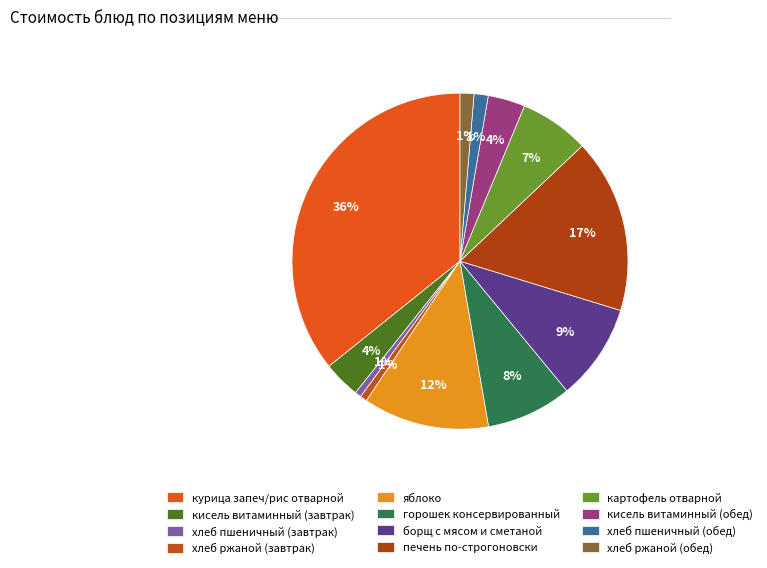

Combined, what portion of the pie is кисель витаминный (обед) and кисель витаминный (завтрак)?

7.1%